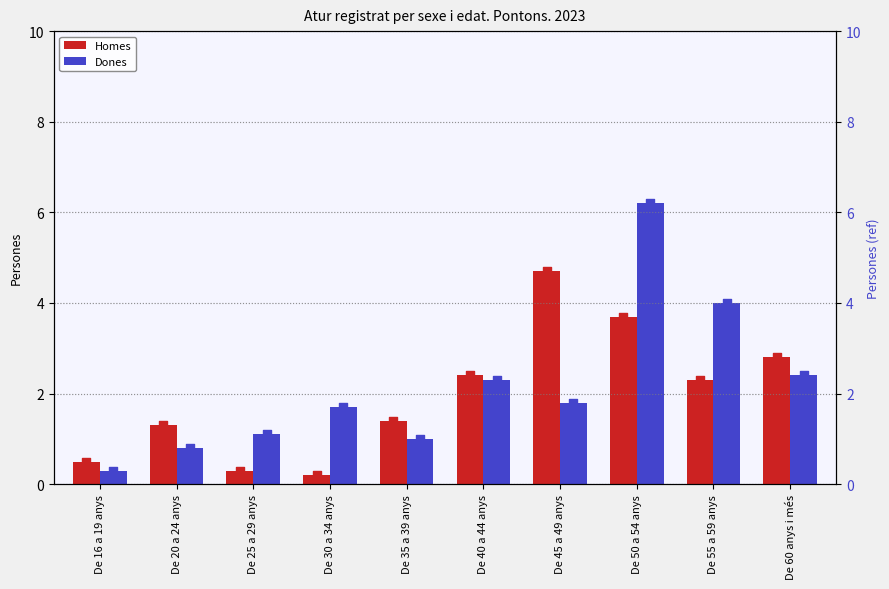

What is the difference between the maximum and minimum values in the Dones series?

5.9